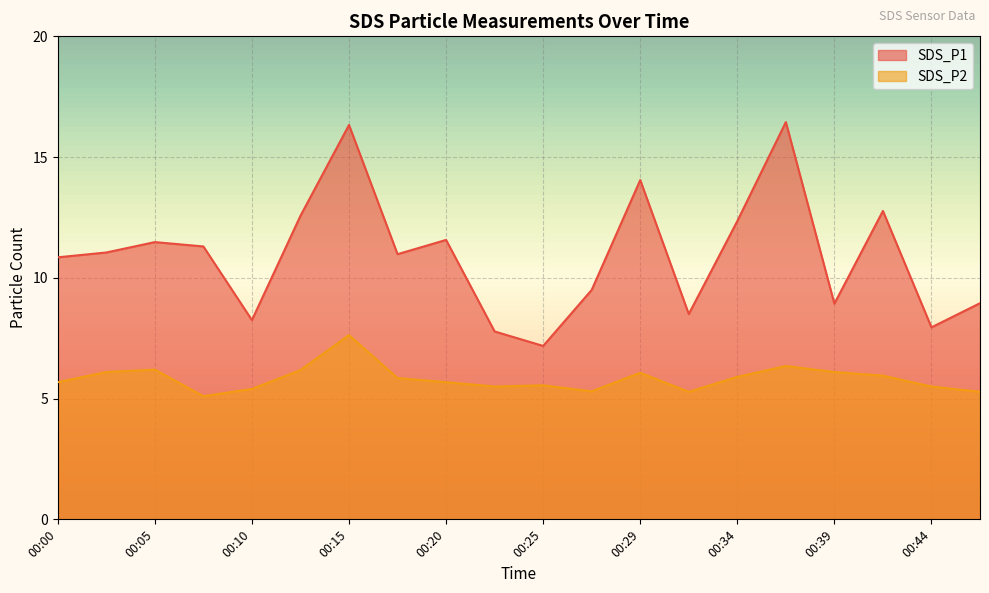

Is it true that SDS_P1 equals 8.9 at 00:46?

True